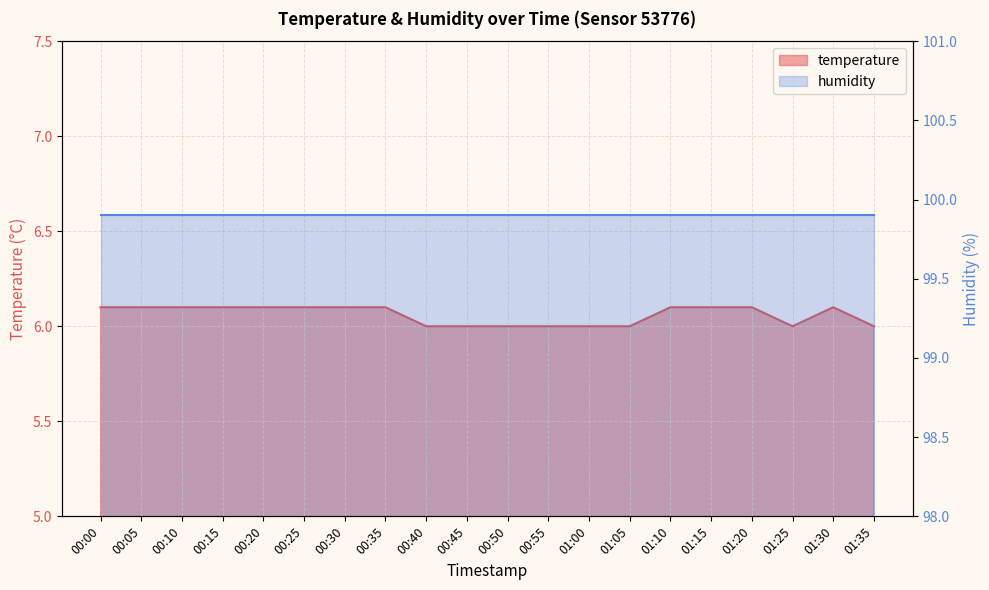

What position from the left is 00:05?

2